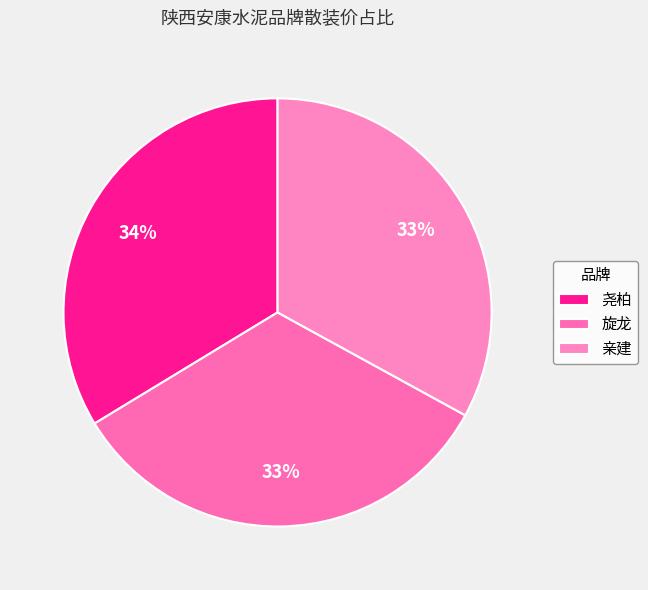

How many slices are in this pie chart?

3